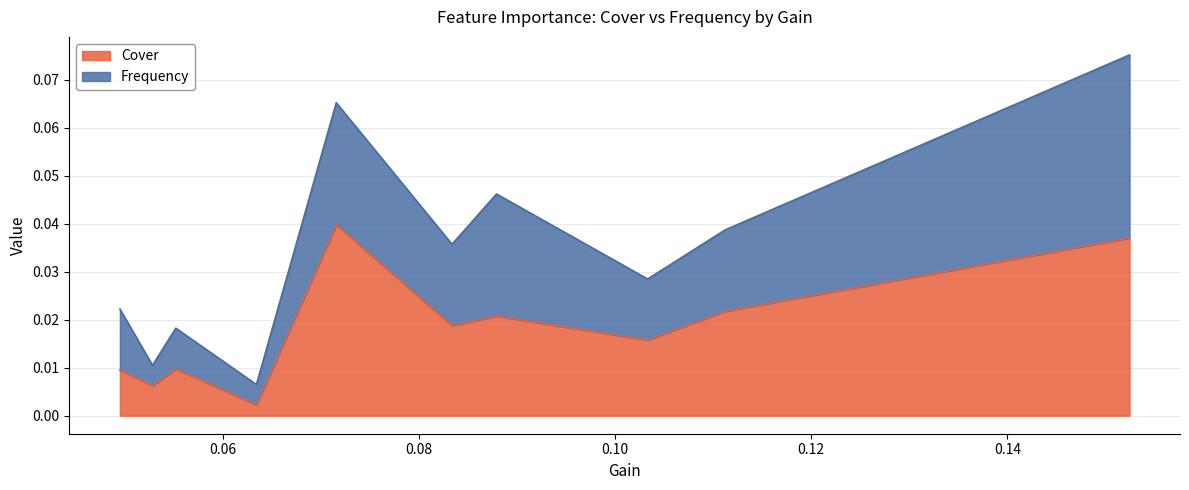

True or false: Frequency has more than 2 points higher than both neighbors.

True